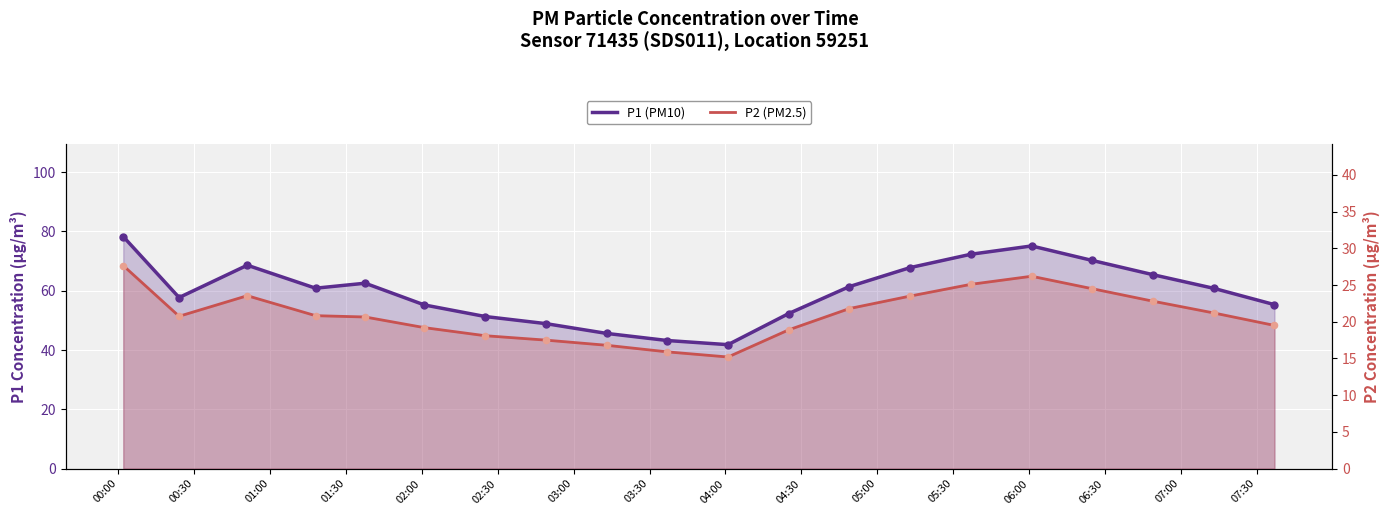

Which series has the largest total across all categories?

P1 (PM10)